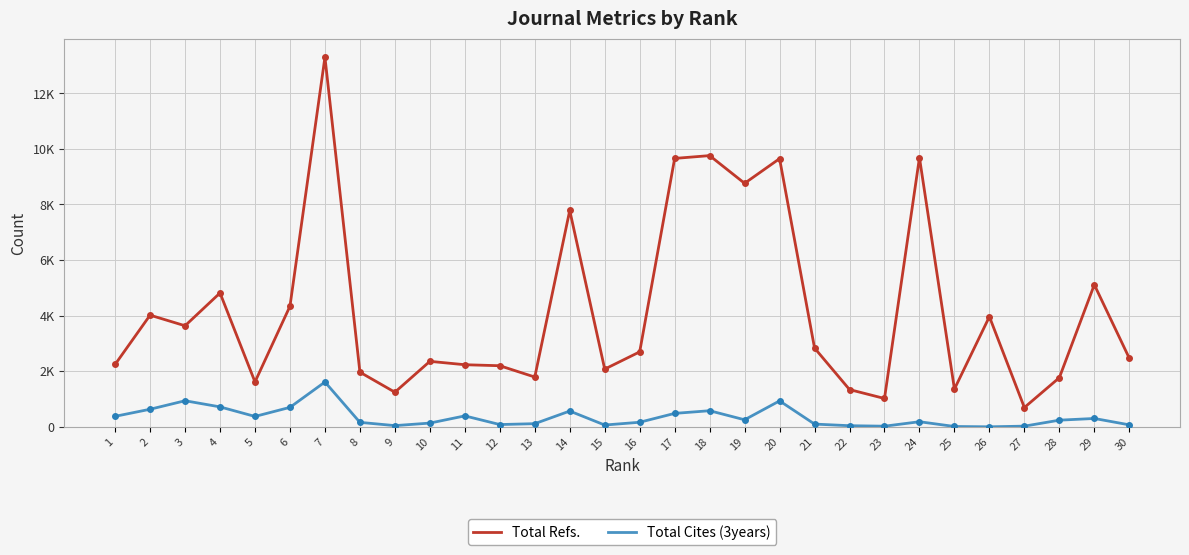

What are all the series names shown in the legend?

Total Refs., Total Cites (3years)